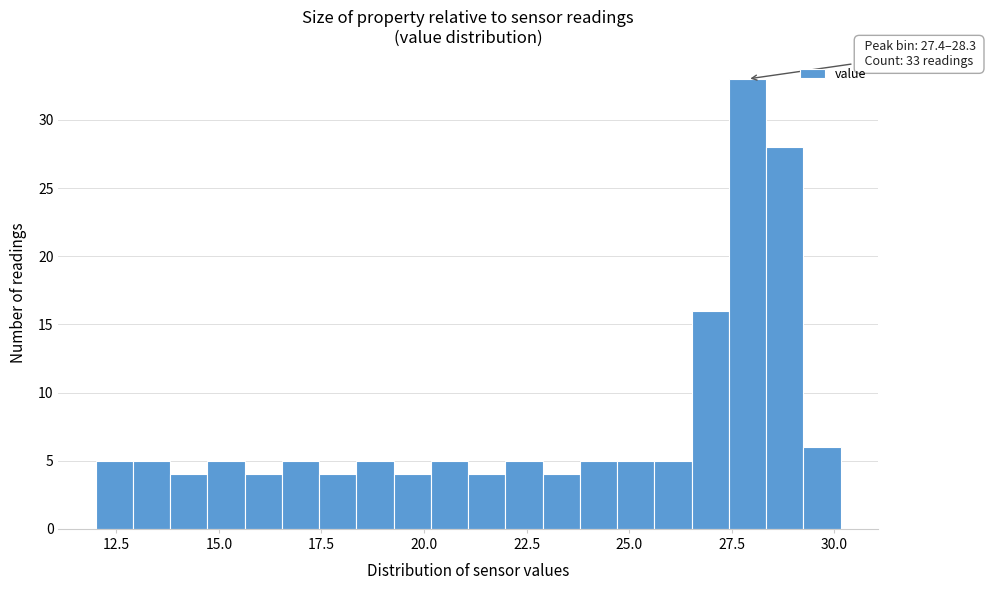

Read against the x-axis, roughly where is the centre of the tallest bar?

28.0